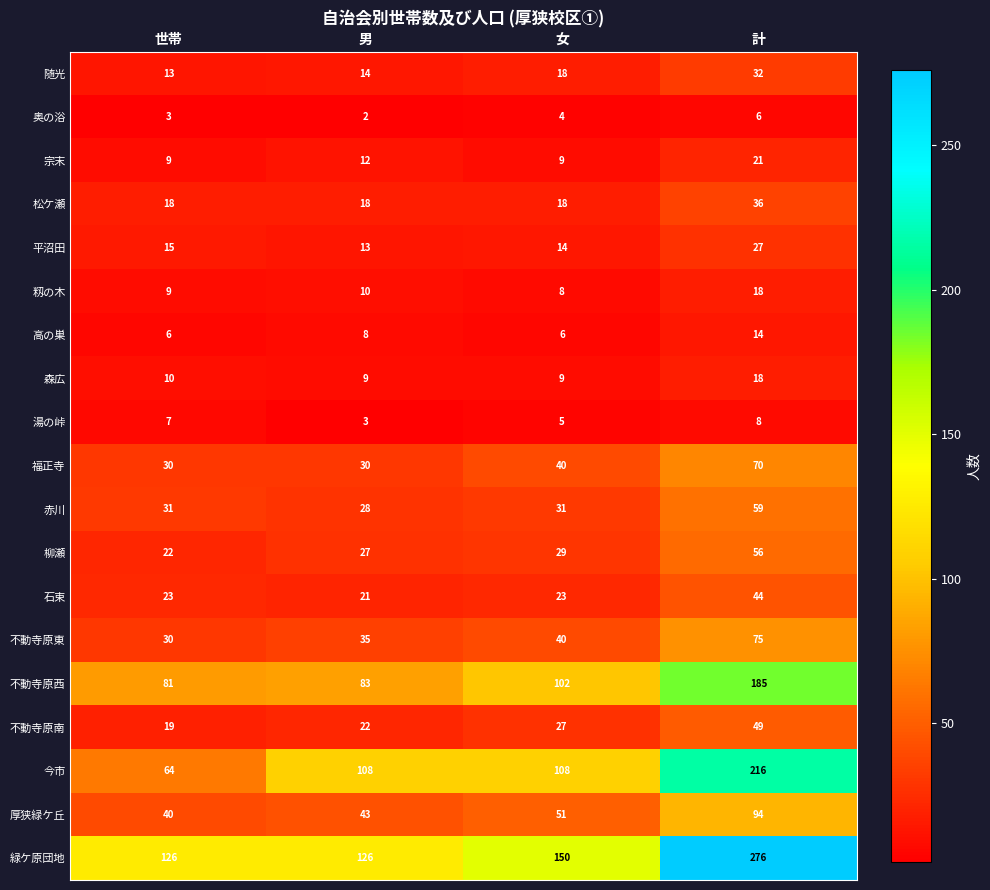

What is the spread (max minus min) of values at 世帯?

123